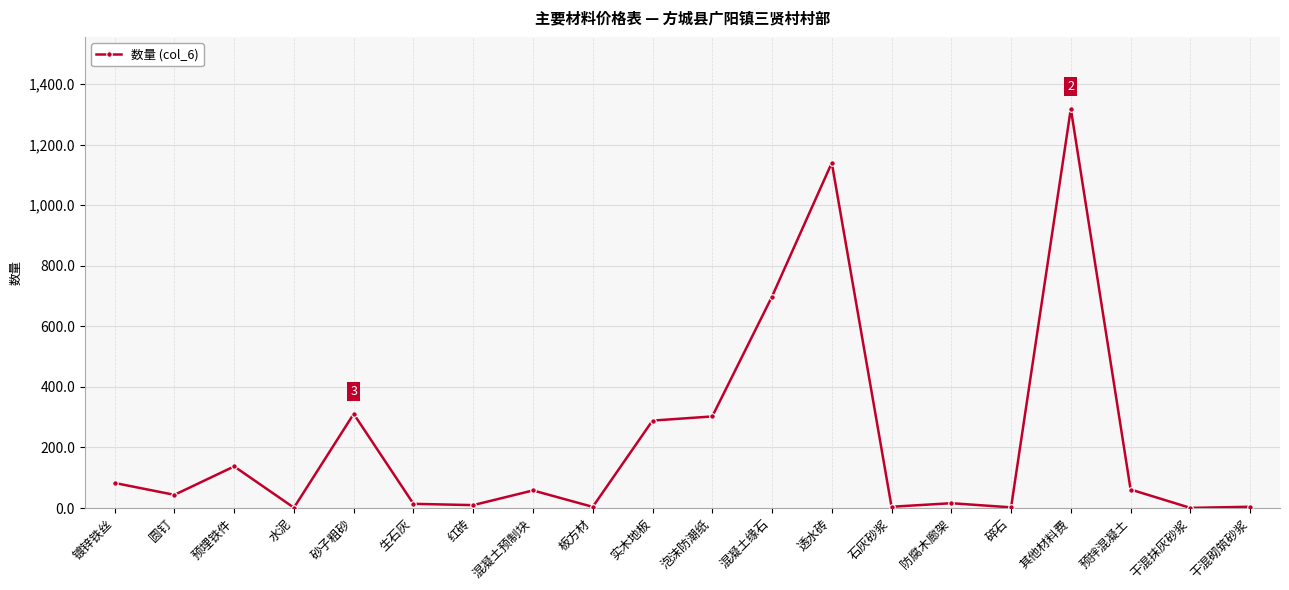

Which has a higher value, 预拌混凝土 or 防腐木廊架?

预拌混凝土